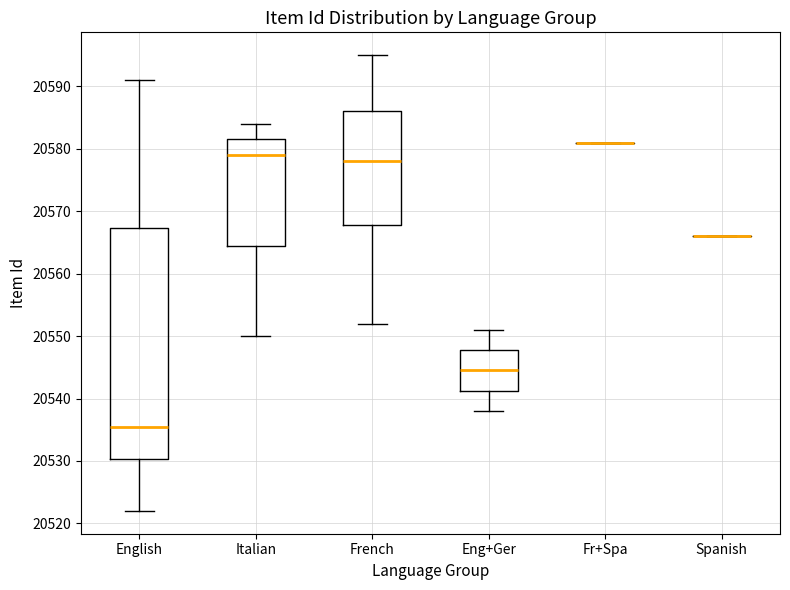

Where does the upper whisker of the box for Eng+Ger end on the y-axis? The values are not printed on the chart, so give them approximately, as read against the axis.

20551